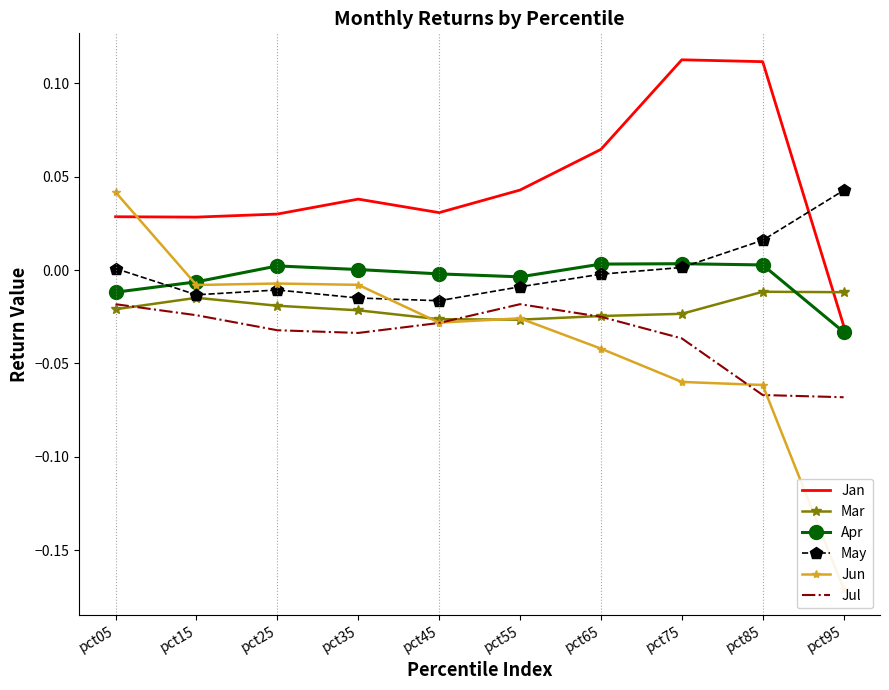

The May series shows 0.0 at pct05. True or false?

False